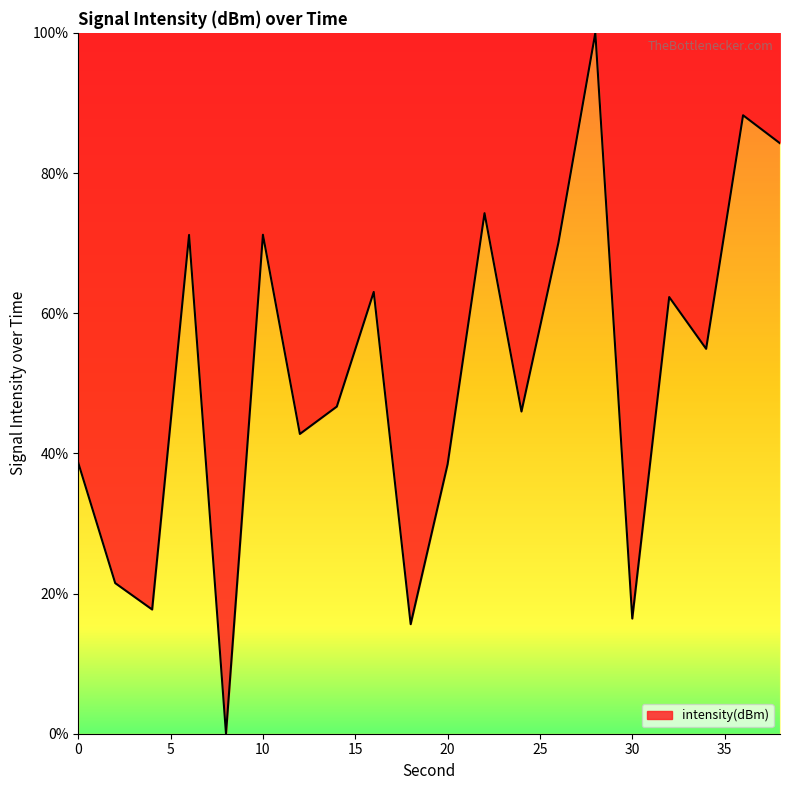

What is the greatest value displayed?

100.0